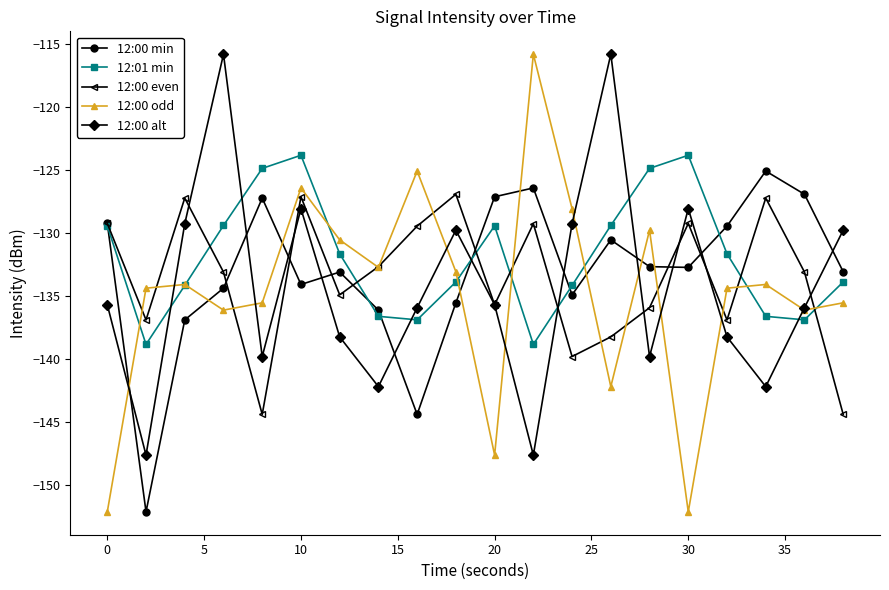

What is the highest value of the 12:00 alt series?

-115.8